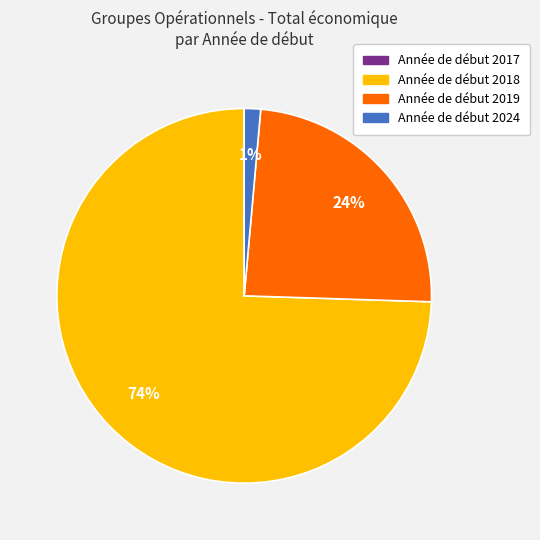

To the nearest percent, what is the average slice percentage?

25%